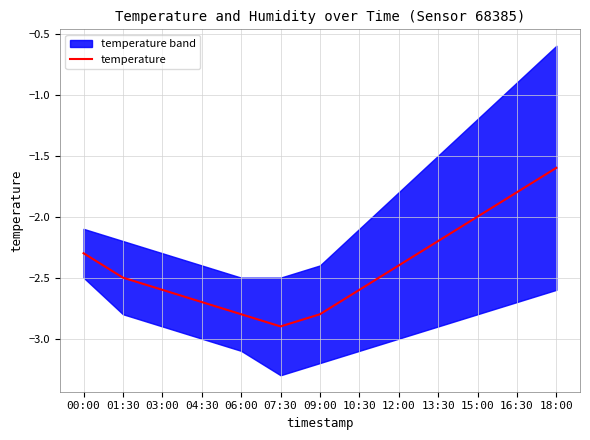

True or false: there are more than 1 points higher than both neighbors.

False